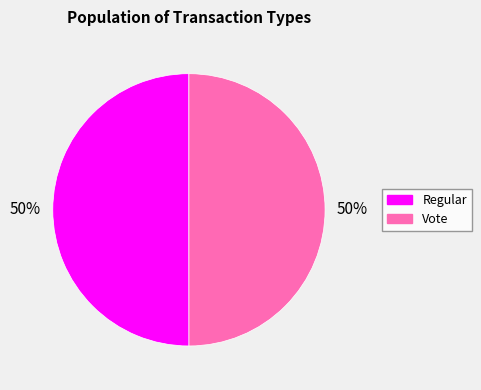

What is the ratio of the value at Regular to the value at Vote?

1.0